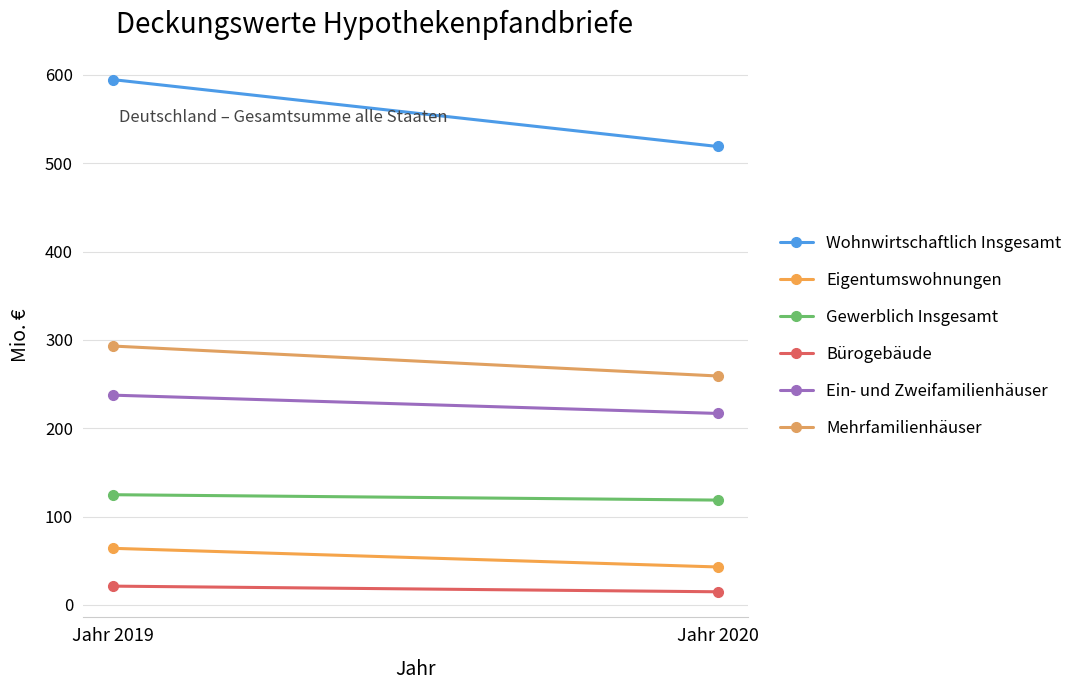

Count the number of data series in this chart.

6